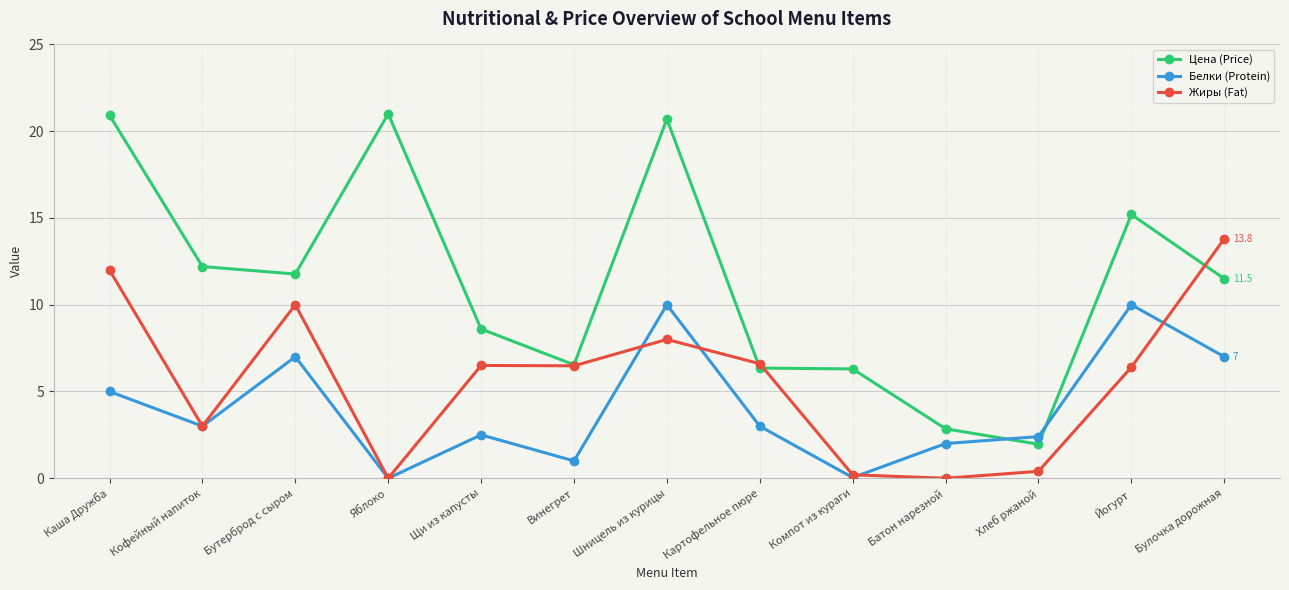

What is the difference between the maximum and minimum values in the Цена (Price) series?

19.0